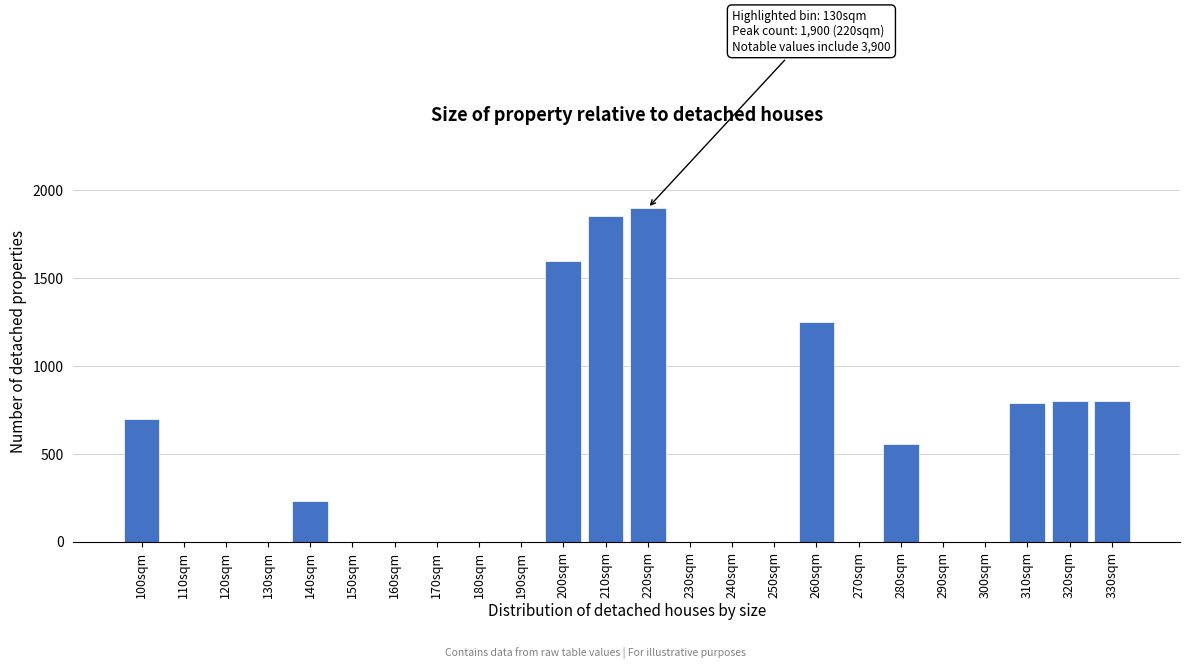

Reading left to right, what are all the values shown in this chart?

100sqm=699	110sqm=0	120sqm=0	130sqm=0	140sqm=233	150sqm=0	160sqm=0	170sqm=0	180sqm=0	190sqm=0	200sqm=1598	210sqm=1857	220sqm=1900	230sqm=0	240sqm=0	250sqm=0	260sqm=1251	270sqm=0	280sqm=556	290sqm=0	300sqm=0	310sqm=789	320sqm=802	330sqm=802